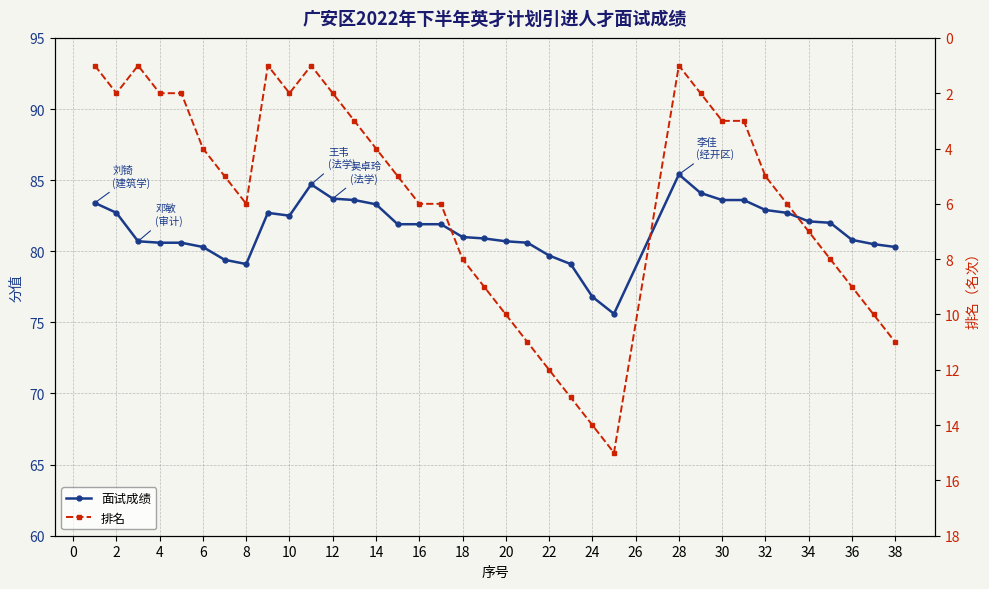

In 面试成绩, how many points are higher than both neighbors (excluding endpoints)?

3